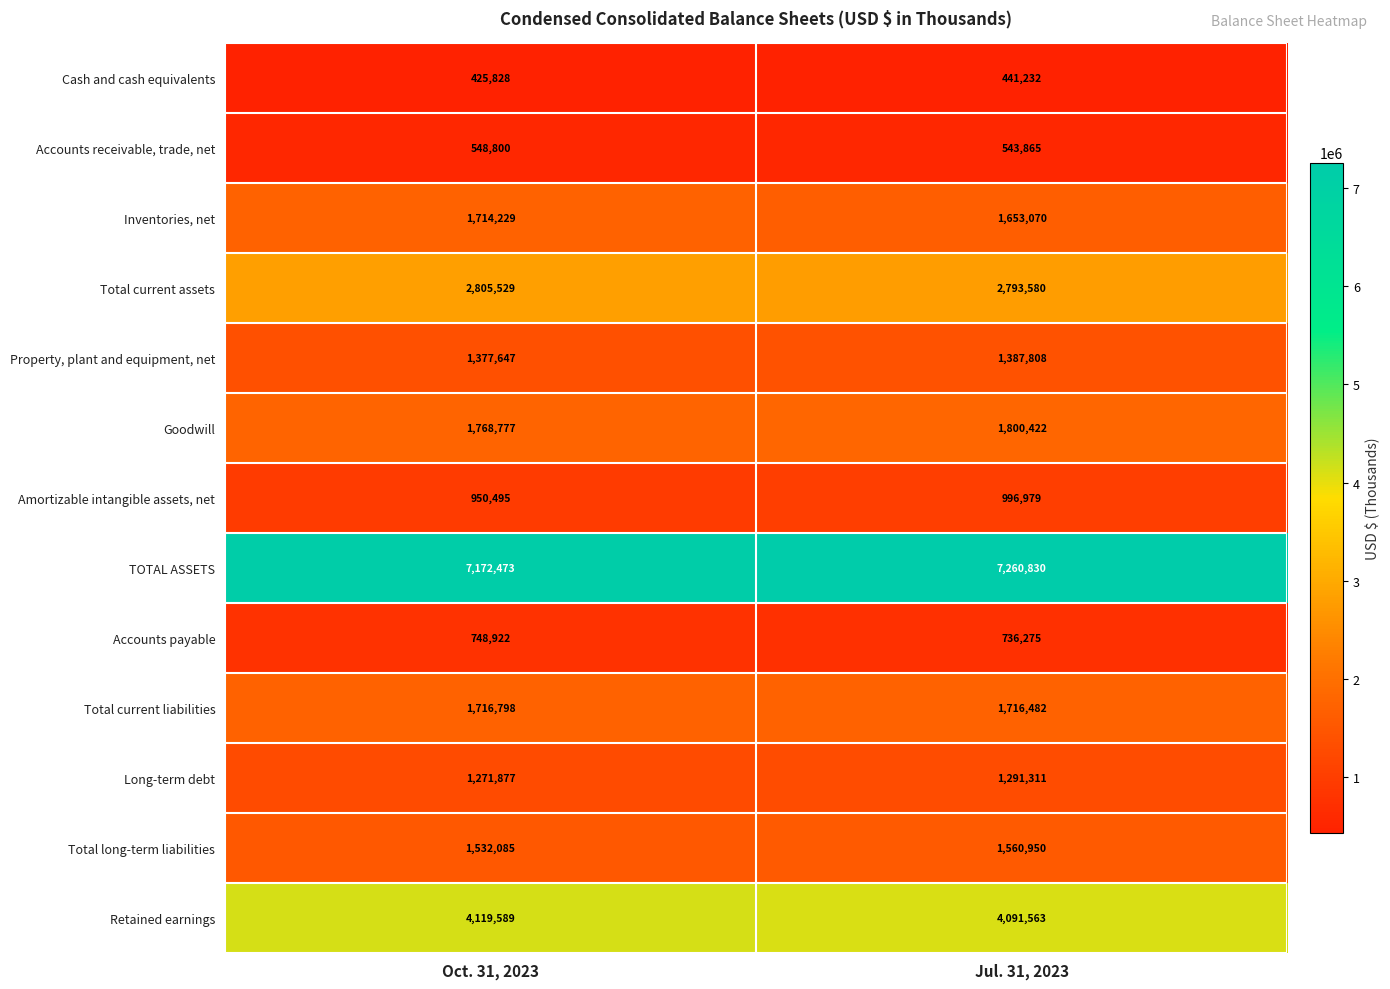

What is the spread (max minus min) of values at Oct. 31, 2023?

6746645